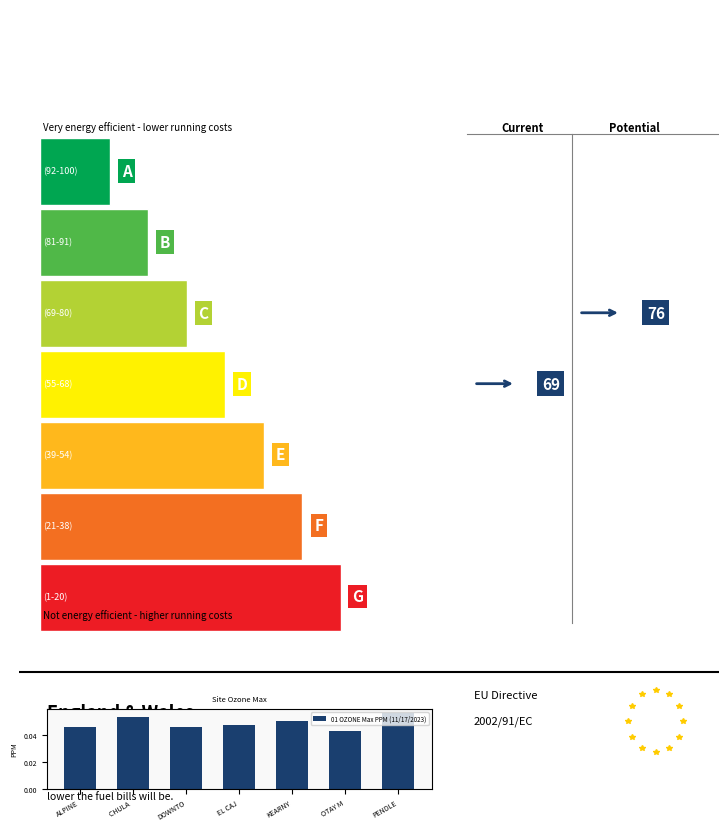

What is the label of the 4th bar from the right?

EL CAJ